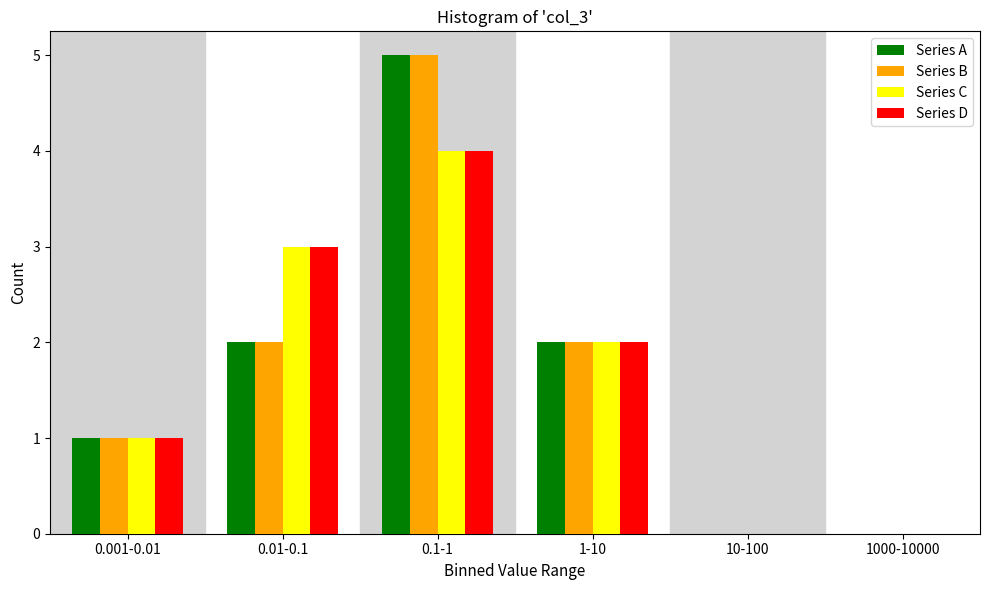

Reading left to right, extract all data points from this chart.

Series A: 0.001-0.01=1	0.01-0.1=2	0.1-1=5	1-10=2	10-100=0	1000-10000=0
Series B: 0.001-0.01=1	0.01-0.1=2	0.1-1=5	1-10=2	10-100=0	1000-10000=0
Series C: 0.001-0.01=1	0.01-0.1=3	0.1-1=4	1-10=2	10-100=0	1000-10000=0
Series D: 0.001-0.01=1	0.01-0.1=3	0.1-1=4	1-10=2	10-100=0	1000-10000=0